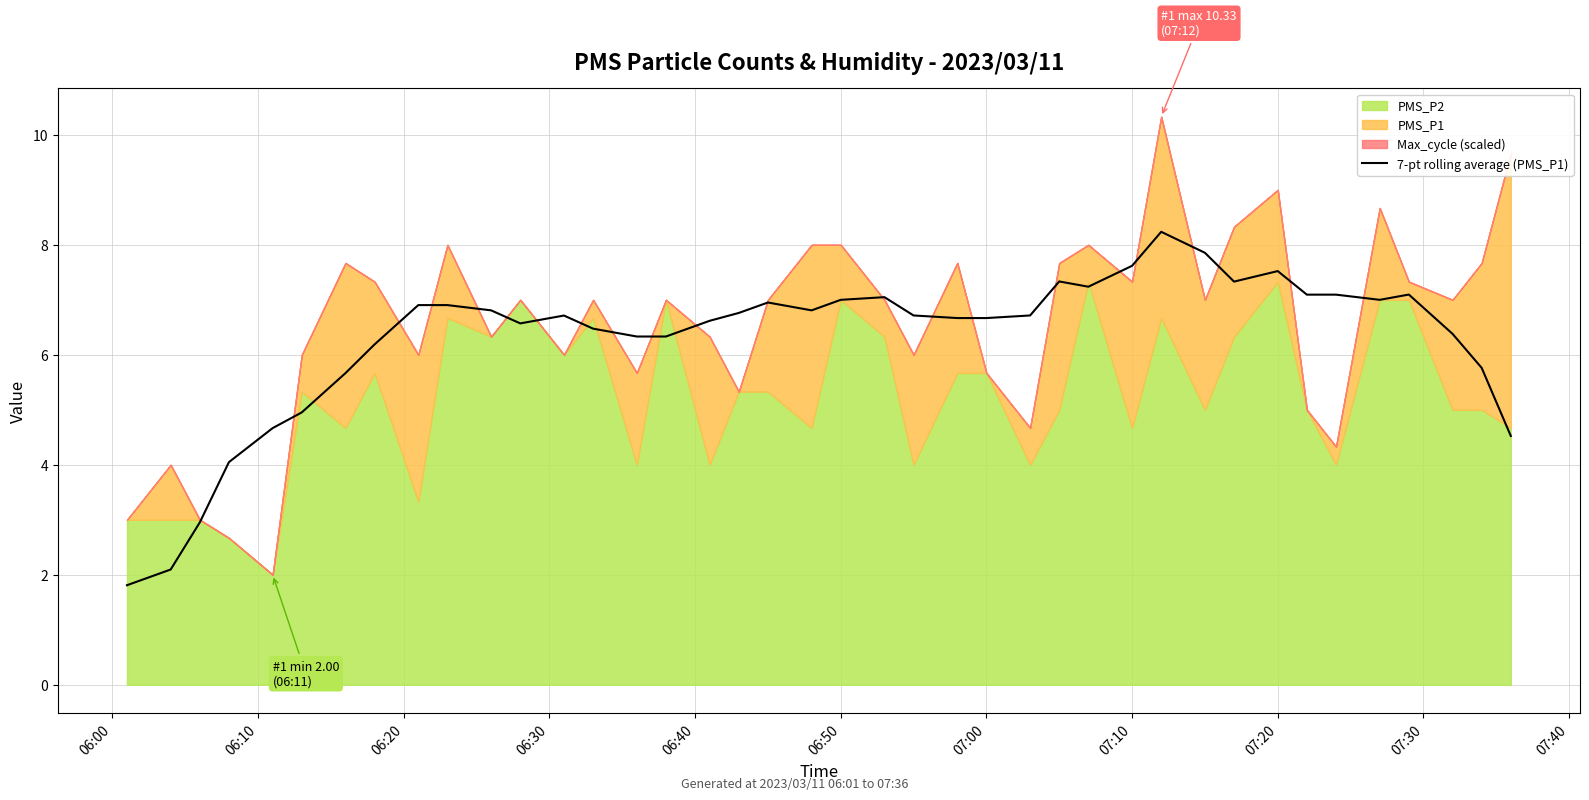

What is the maximum value for 7-pt rolling average (PMS_P1)?

8.2